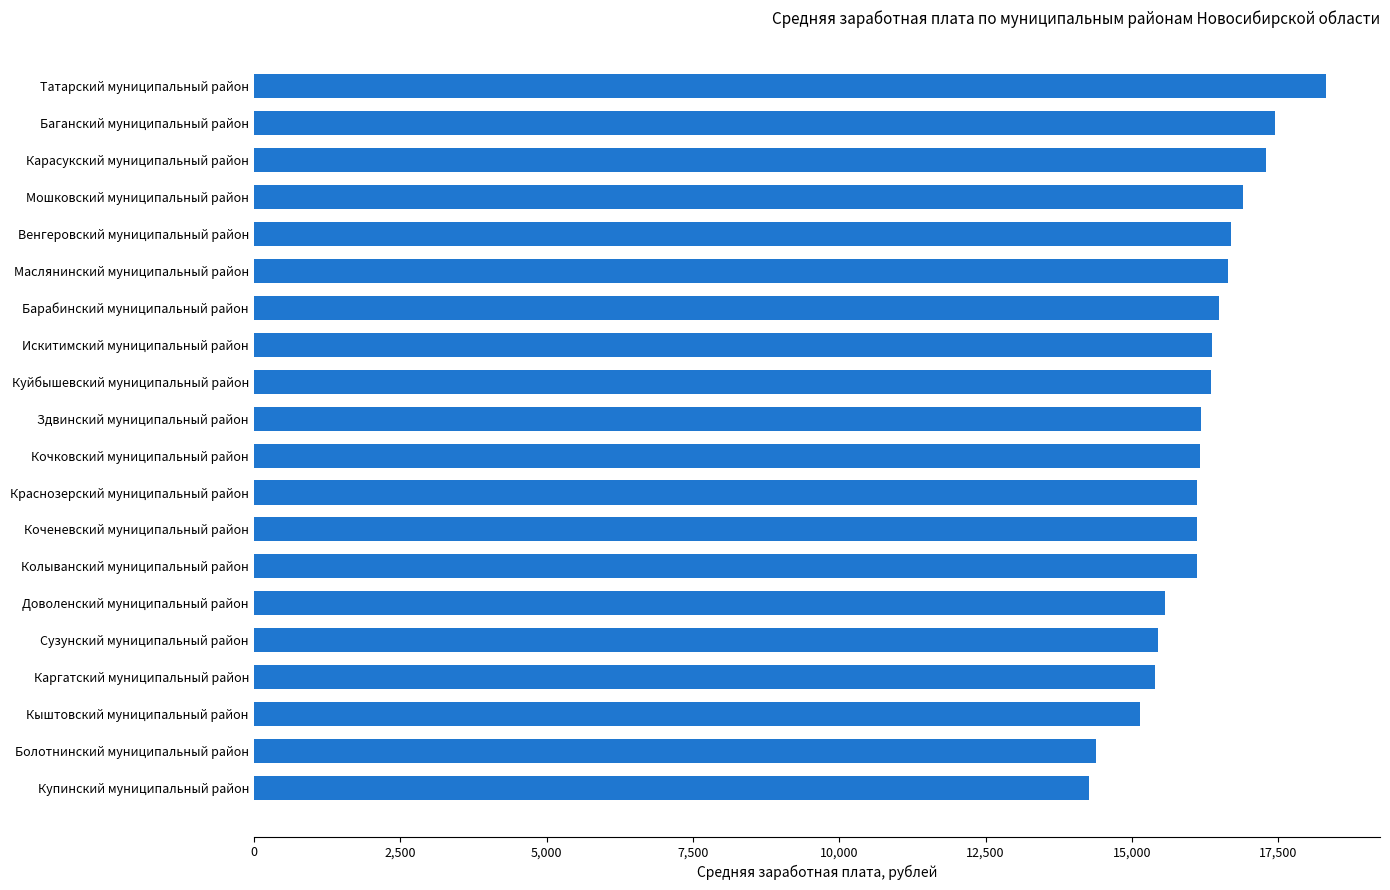

What is the ratio of the value at Доволенский муниципальный район to the value at Мошковский муниципальный район?

0.9